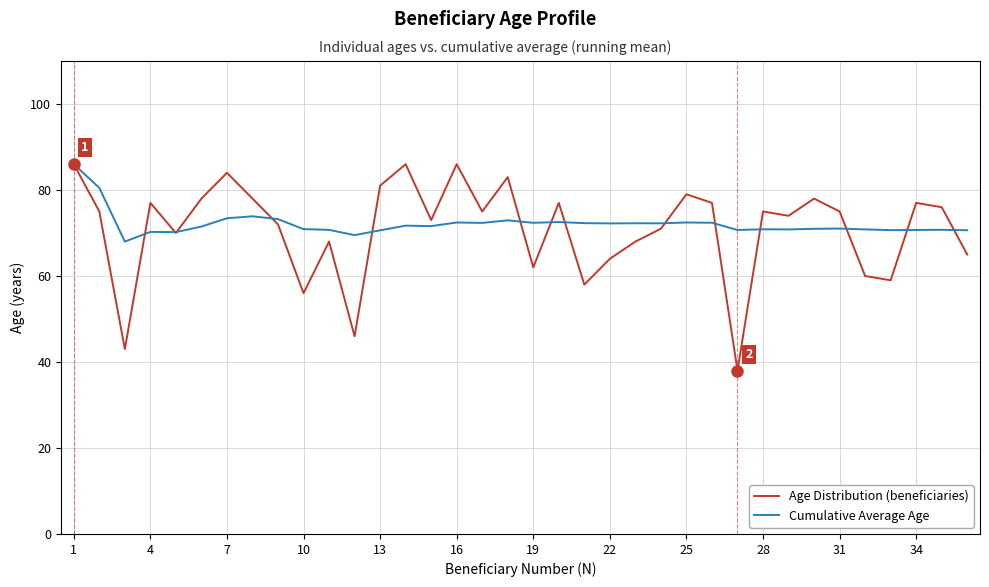

How many interior local valleys does the Age Distribution (beneficiaries) series have?

11